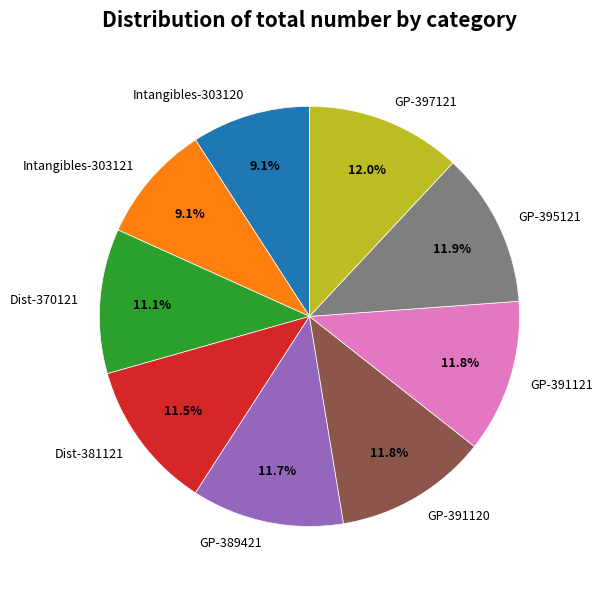

To the nearest percent, what is the difference between the largest and smallest slice percentages?

3%